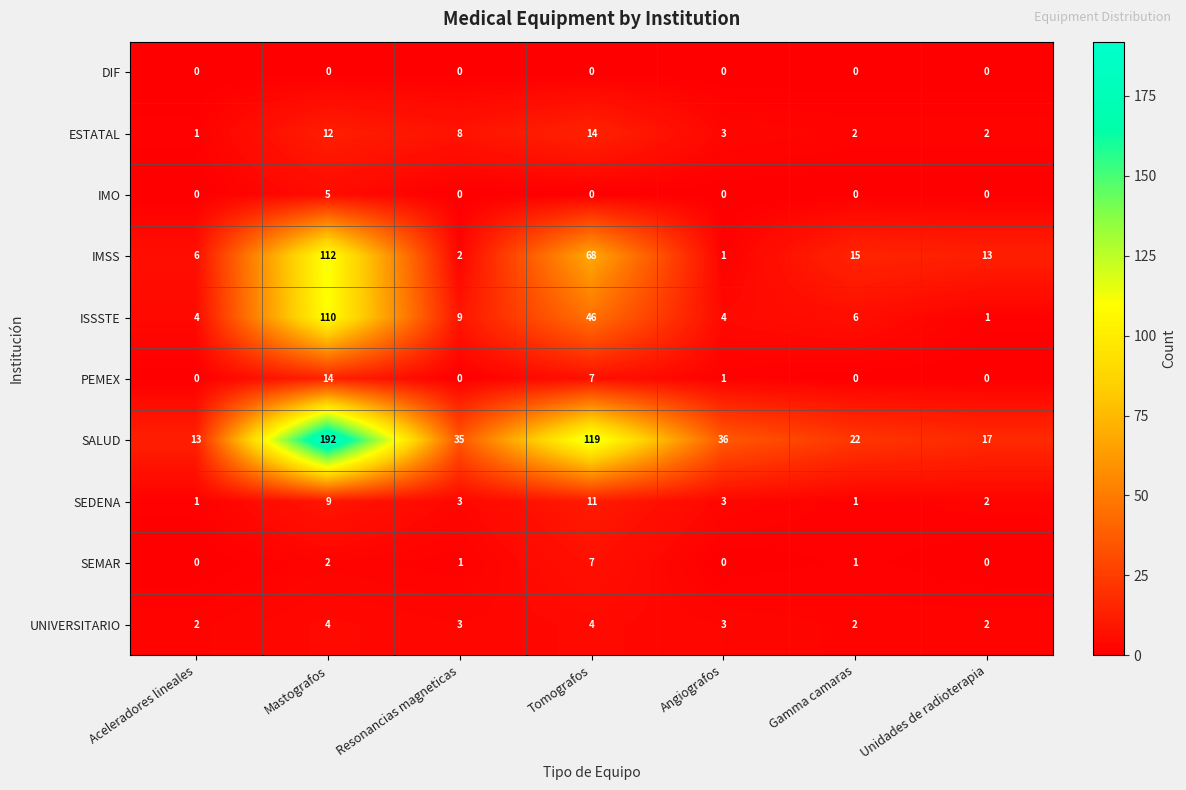

How many IMO values are between 0 and 1?

6